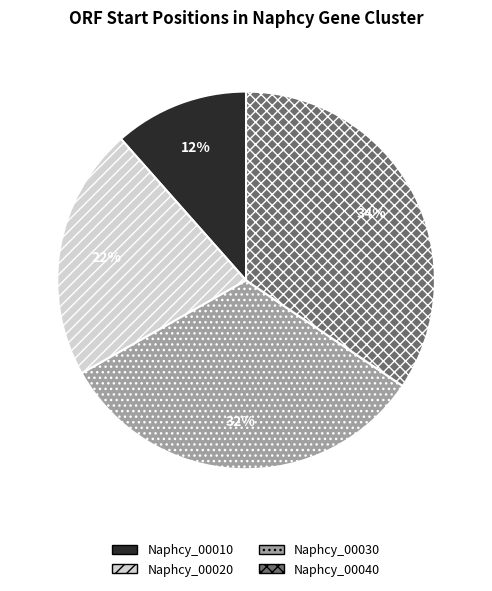

To the nearest percent, what is the difference between the Naphcy_00030 and Naphcy_00040 slice percentages?

2%